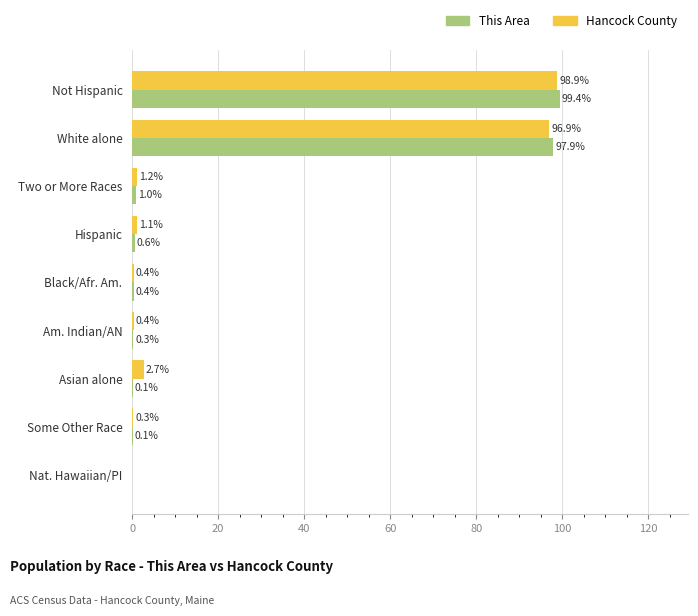

The value of This Area at Nat. Hawaiian/PI is -54.1. True or false?

False